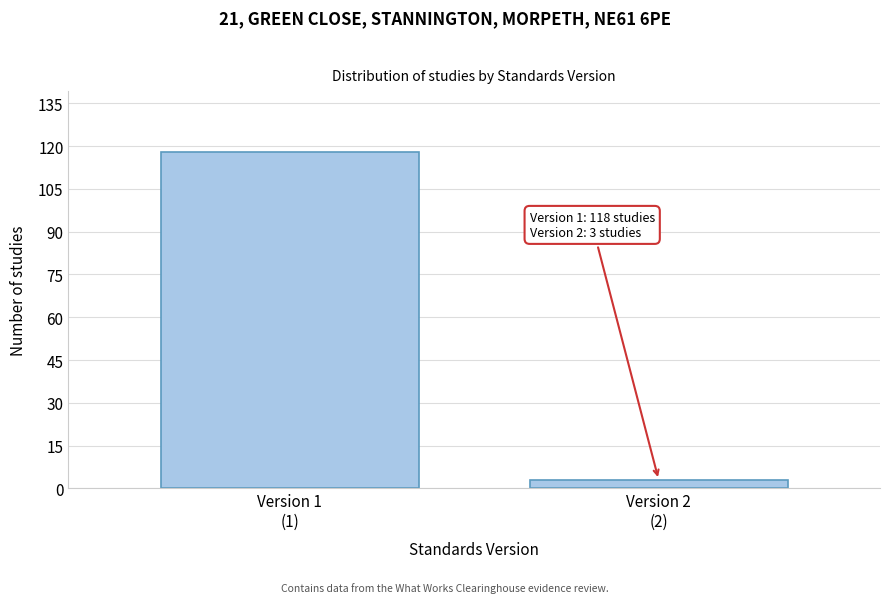

Reading right to left, extract all data points from this chart.

3	118